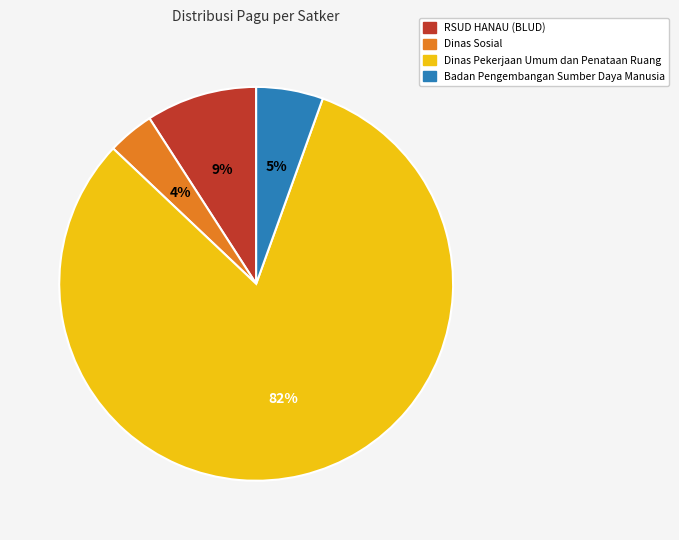

Does any single category account for the majority?

Yes